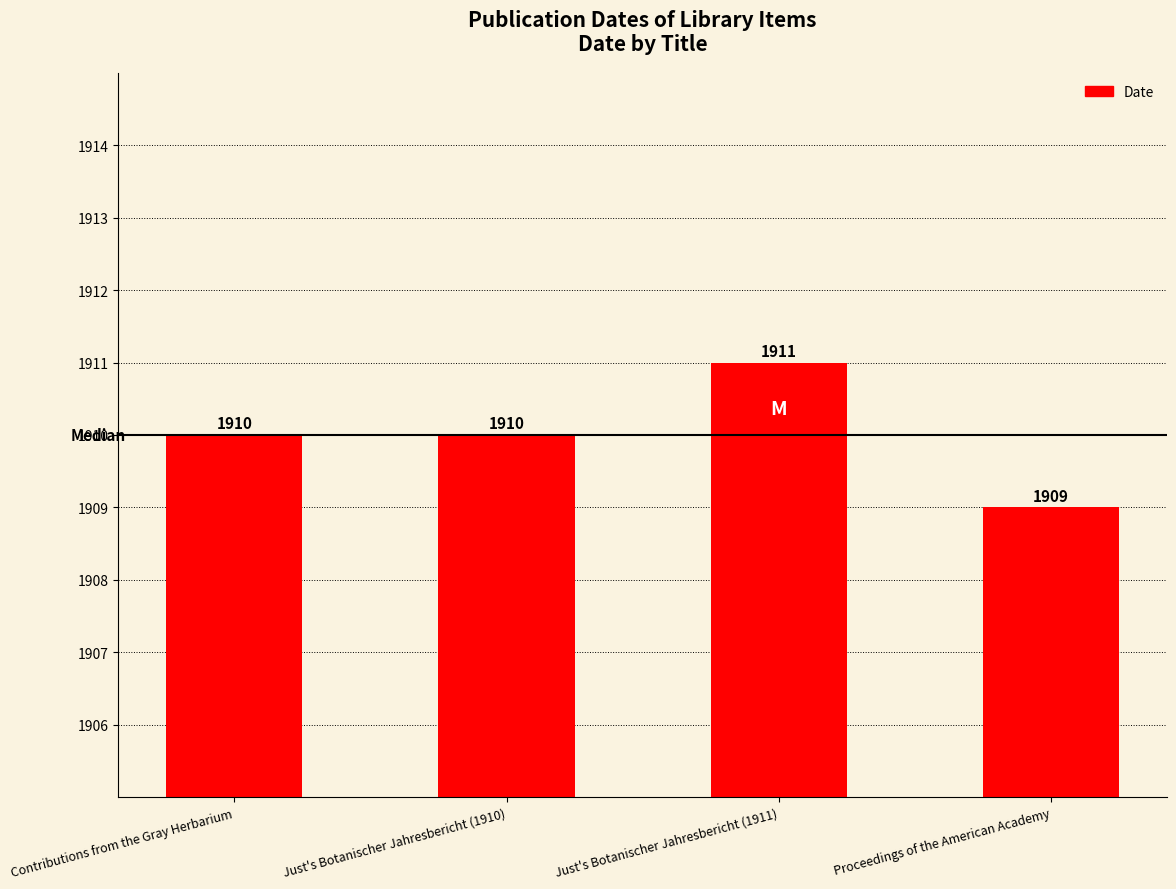

The value at Contributions from the Gray Herbarium is 1233. True or false?

False